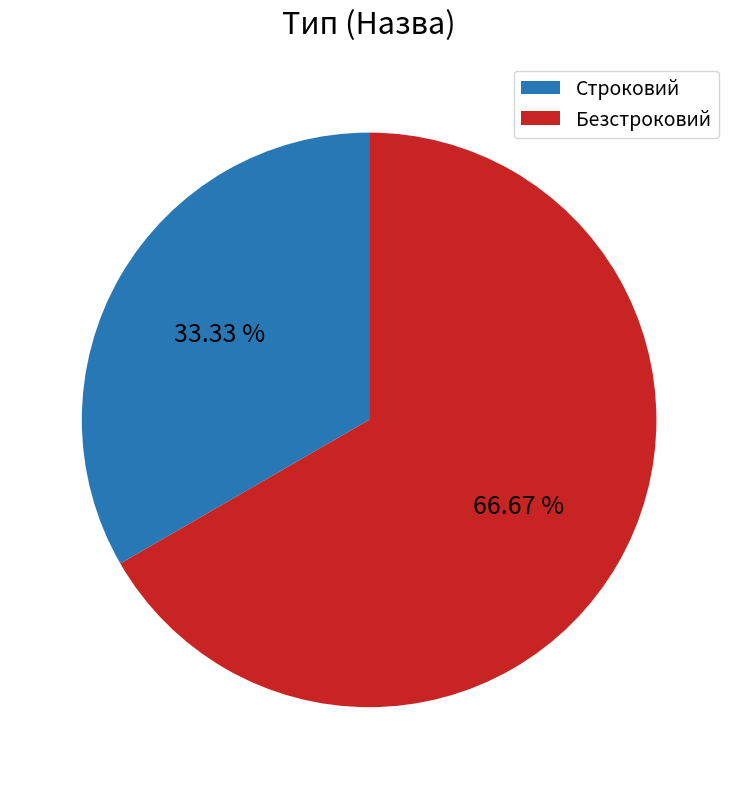

Count the number of slices in the pie.

2